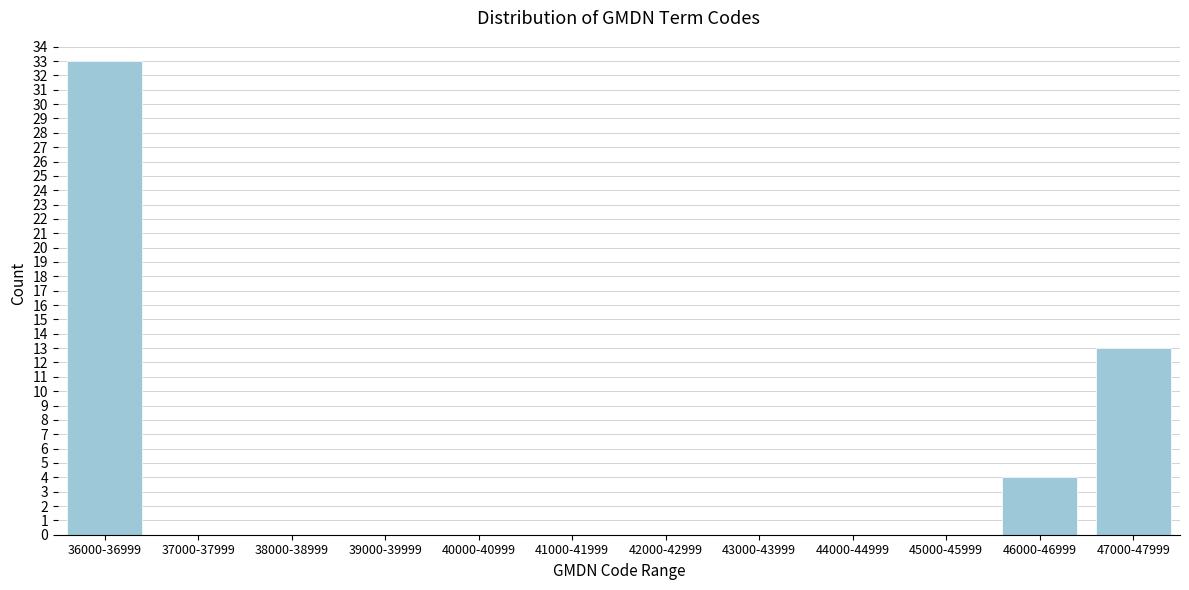

Reading left to right, transcribe all the data shown in this chart.

36000-36999=33	37000-37999=0	38000-38999=0	39000-39999=0	40000-40999=0	41000-41999=0	42000-42999=0	43000-43999=0	44000-44999=0	45000-45999=0	46000-46999=4	47000-47999=13